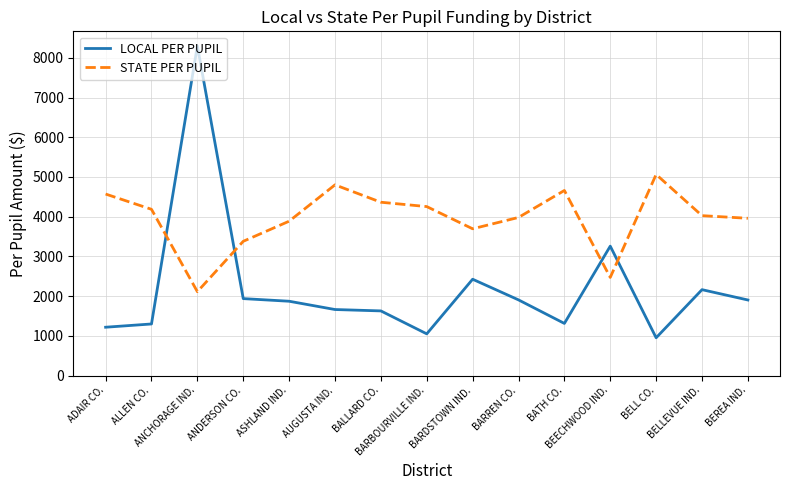

What value does the STATE PER PUPIL series have at BEECHWOOD IND.?

2470.3